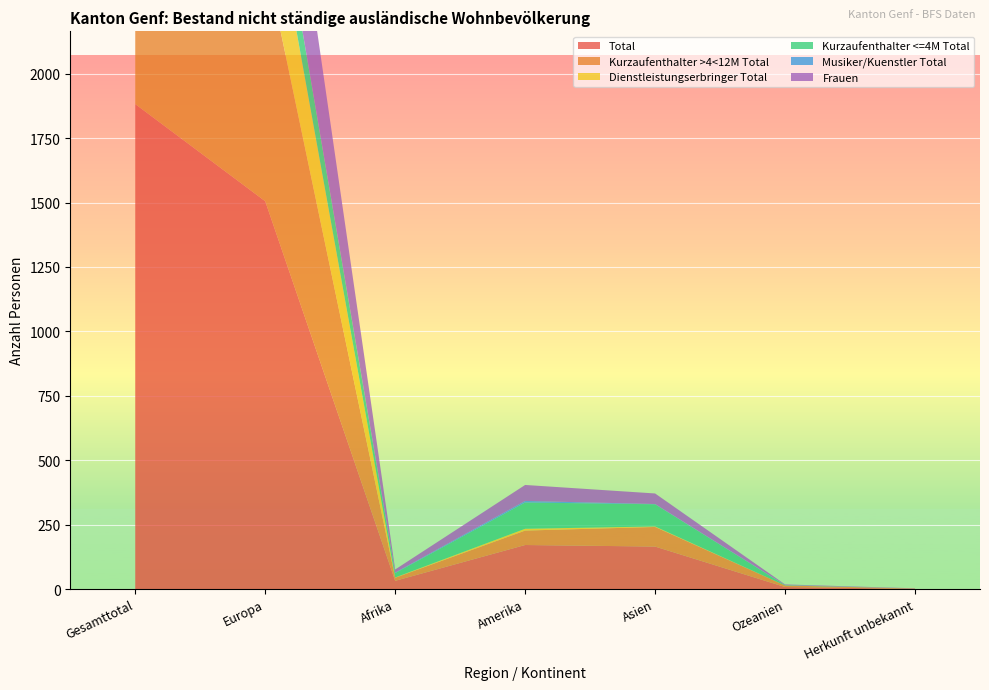

Reading left to right, list all the values displayed in this chart.

Total: Gesamttotal=1882	Europa=1505	Afrika=32	Amerika=171	Asien=165	Ozeanien=8	Herkunft unbekannt=1
Kurzaufenthalter >4<12M Total: Gesamttotal=1095	Europa=944	Afrika=12	Amerika=56	Asien=76	Ozeanien=6	Herkunft unbekannt=1
Dienstleistungserbringer Total: Gesamttotal=398	Europa=388	Afrika=1	Amerika=7	Asien=2	Ozeanien=0	Herkunft unbekannt=0
Kurzaufenthalter <=4M Total: Gesamttotal=379	Europa=173	Afrika=17	Amerika=102	Asien=86	Ozeanien=1	Herkunft unbekannt=0
Musiker/Kuenstler Total: Gesamttotal=10	Europa=0	Afrika=2	Amerika=6	Asien=1	Ozeanien=1	Herkunft unbekannt=0
Frauen: Gesamttotal=662	Europa=544	Afrika=12	Amerika=62	Asien=41	Ozeanien=2	Herkunft unbekannt=1